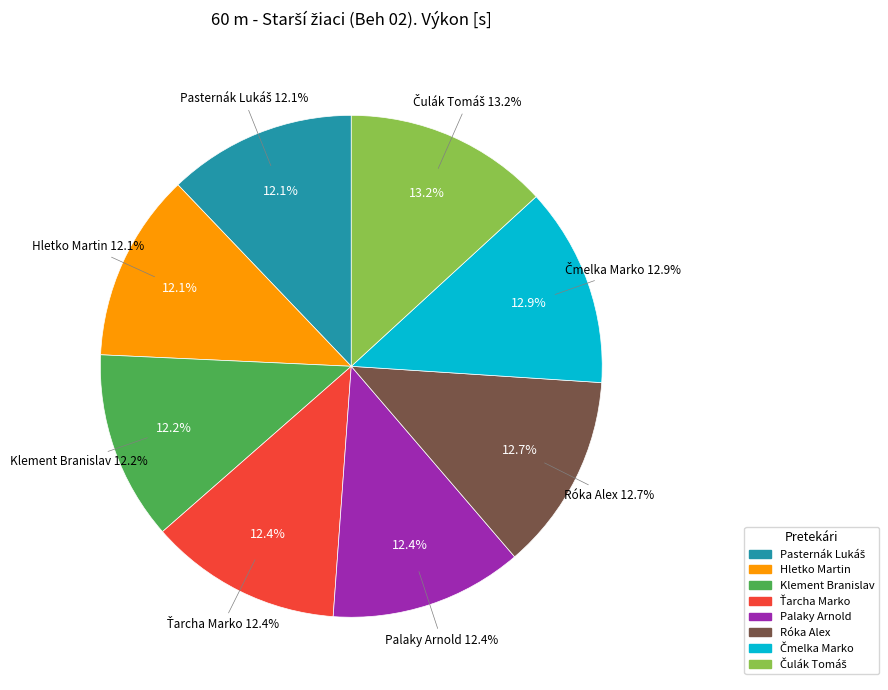

To the nearest percent, what is the average slice percentage?

12%